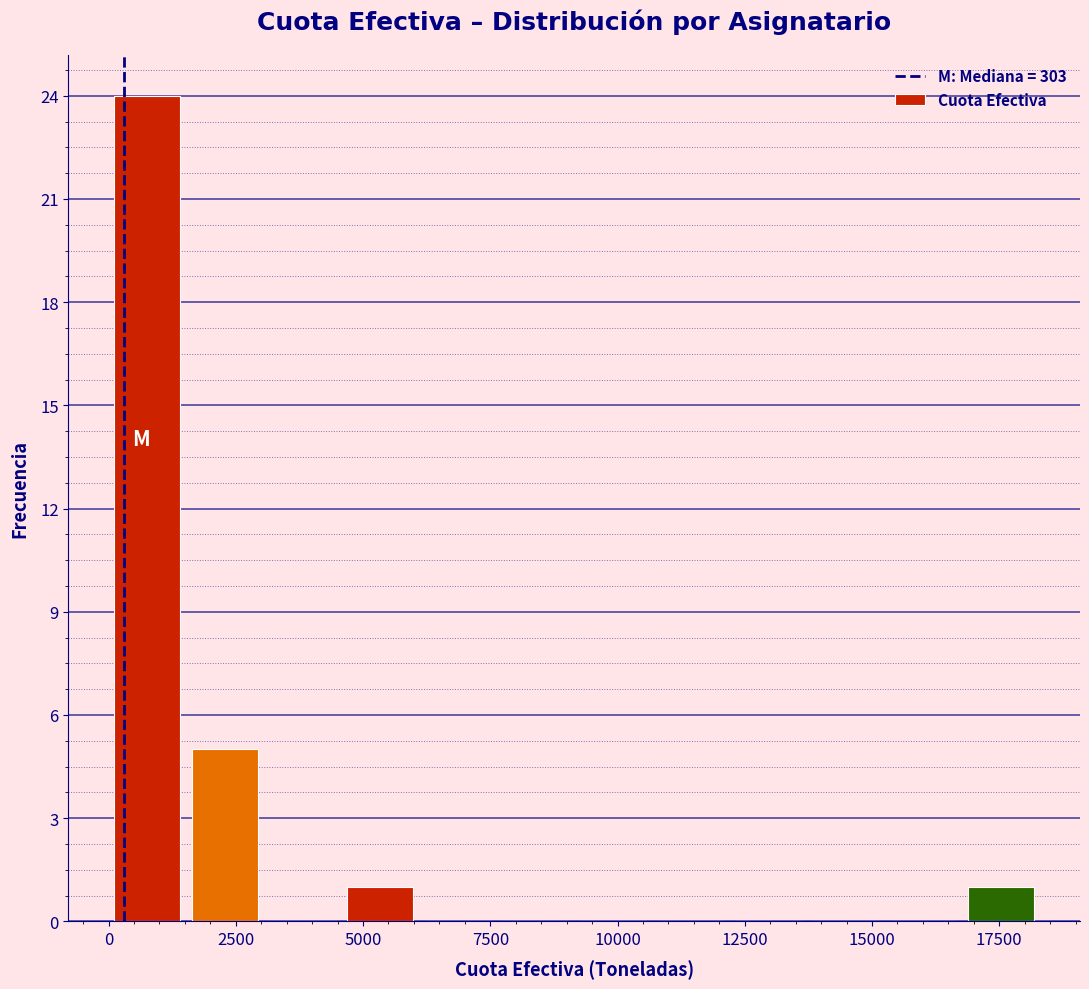

Read against the x-axis, roughly where is the centre of the tallest bar?

1000